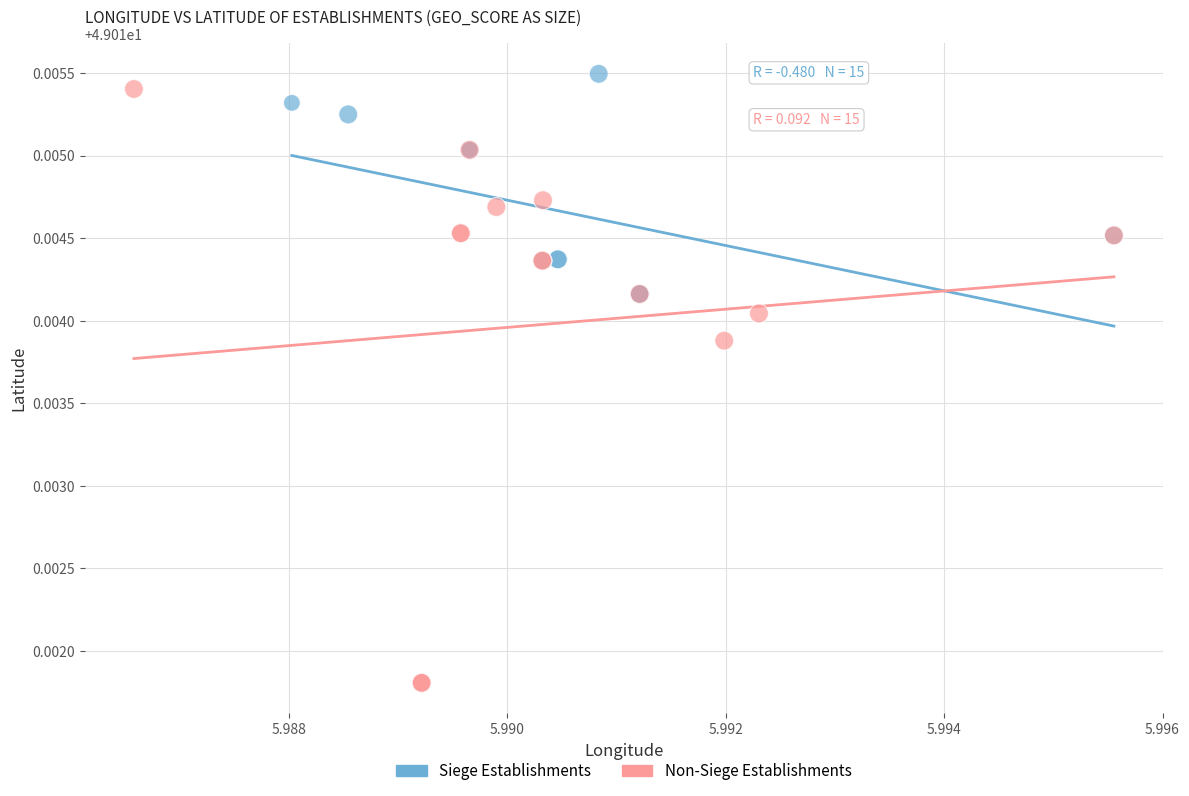

Which series has the largest Y range (max minus min)?

Non-Siege Establishments